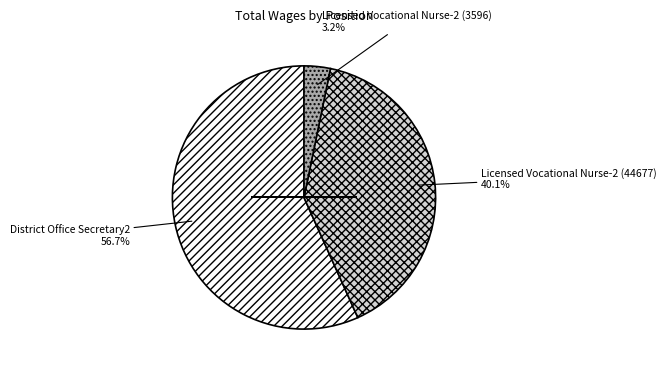

Is there a majority slice in this chart?

Yes